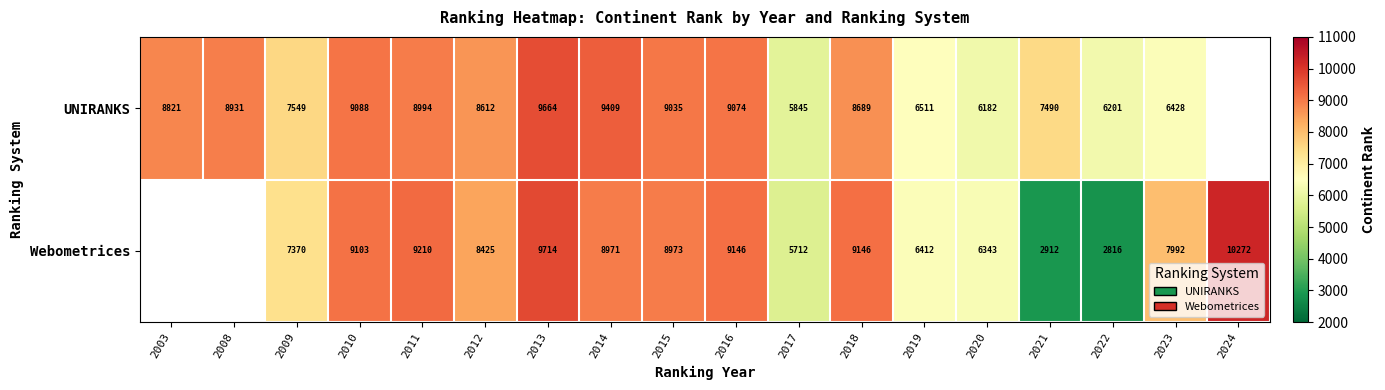

Between 2017 and 2016, which is larger?

2016